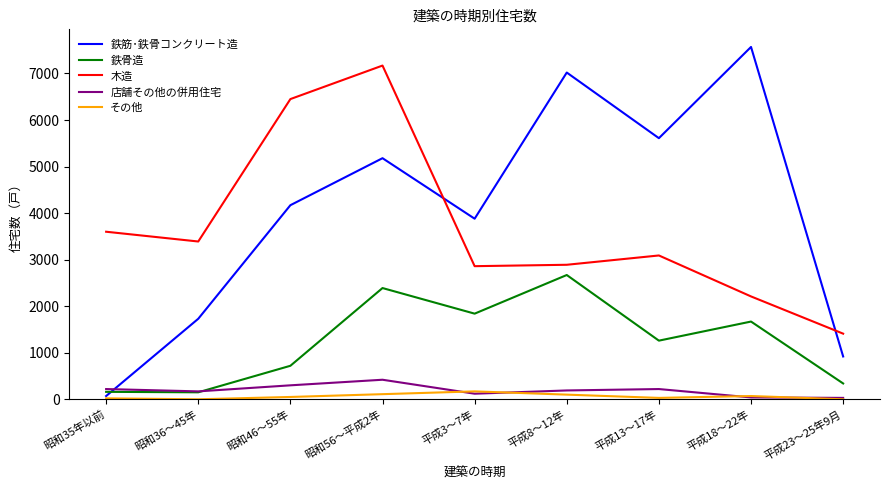

Which series has the largest range (max minus min)?

鉄筋･鉄骨コンクリート造